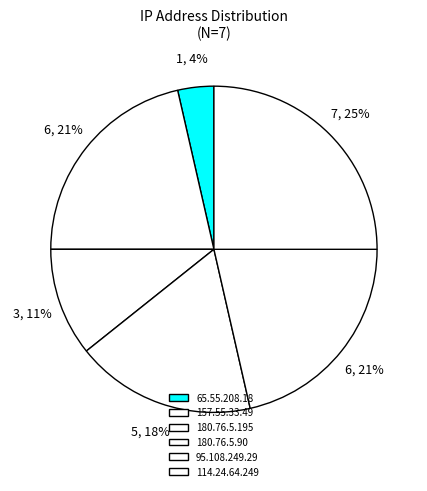

To the nearest percent, what is the average slice percentage?

17%